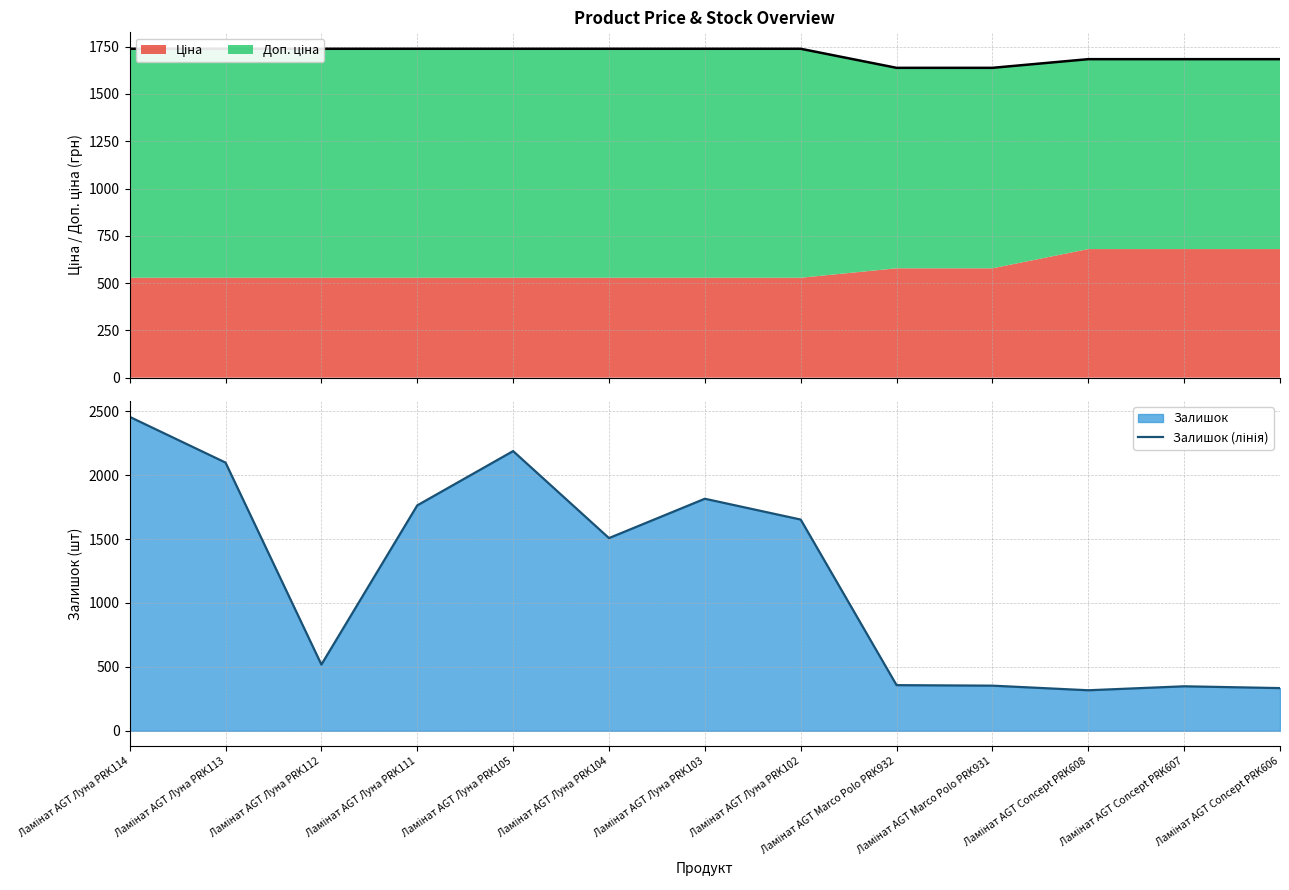

Between Ламінат AGT Луна PRK111 and Ламінат AGT Луна PRK102, which series saw the biggest shift?

Залишок (лінія)